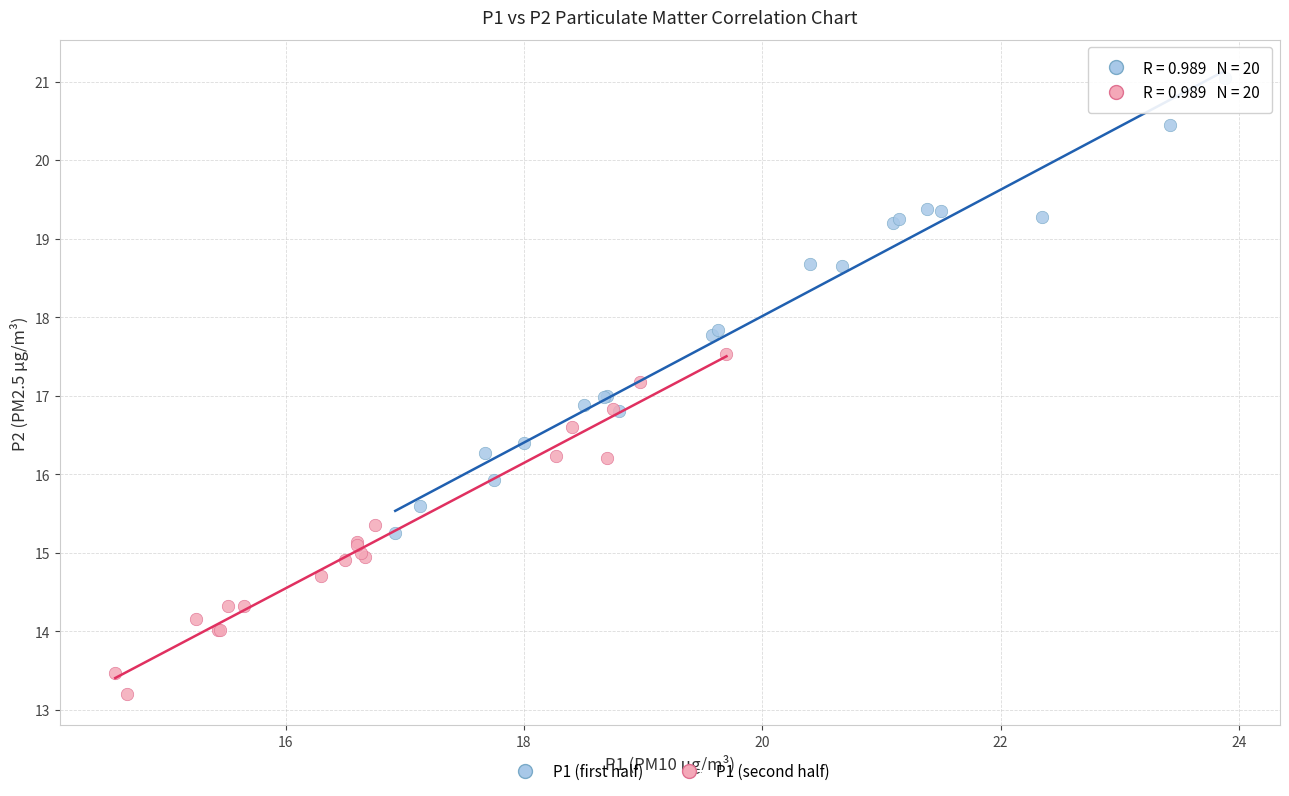

Which series has the widest spread of Y values?

P1 (first half)